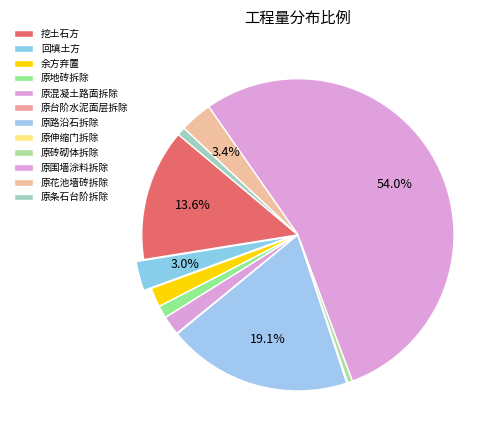

To the nearest percent, what is the average slice percentage?

8%